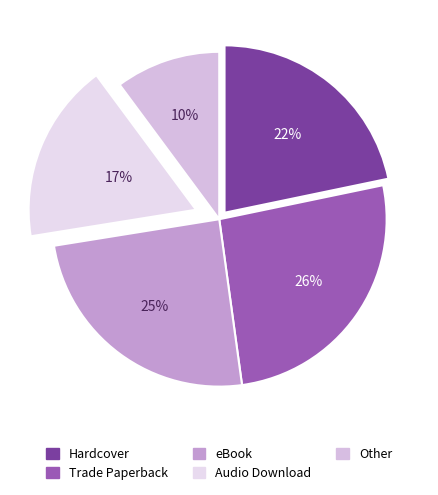

To the nearest percent, what is the combined percentage of eBook and Trade Paperback?

51%